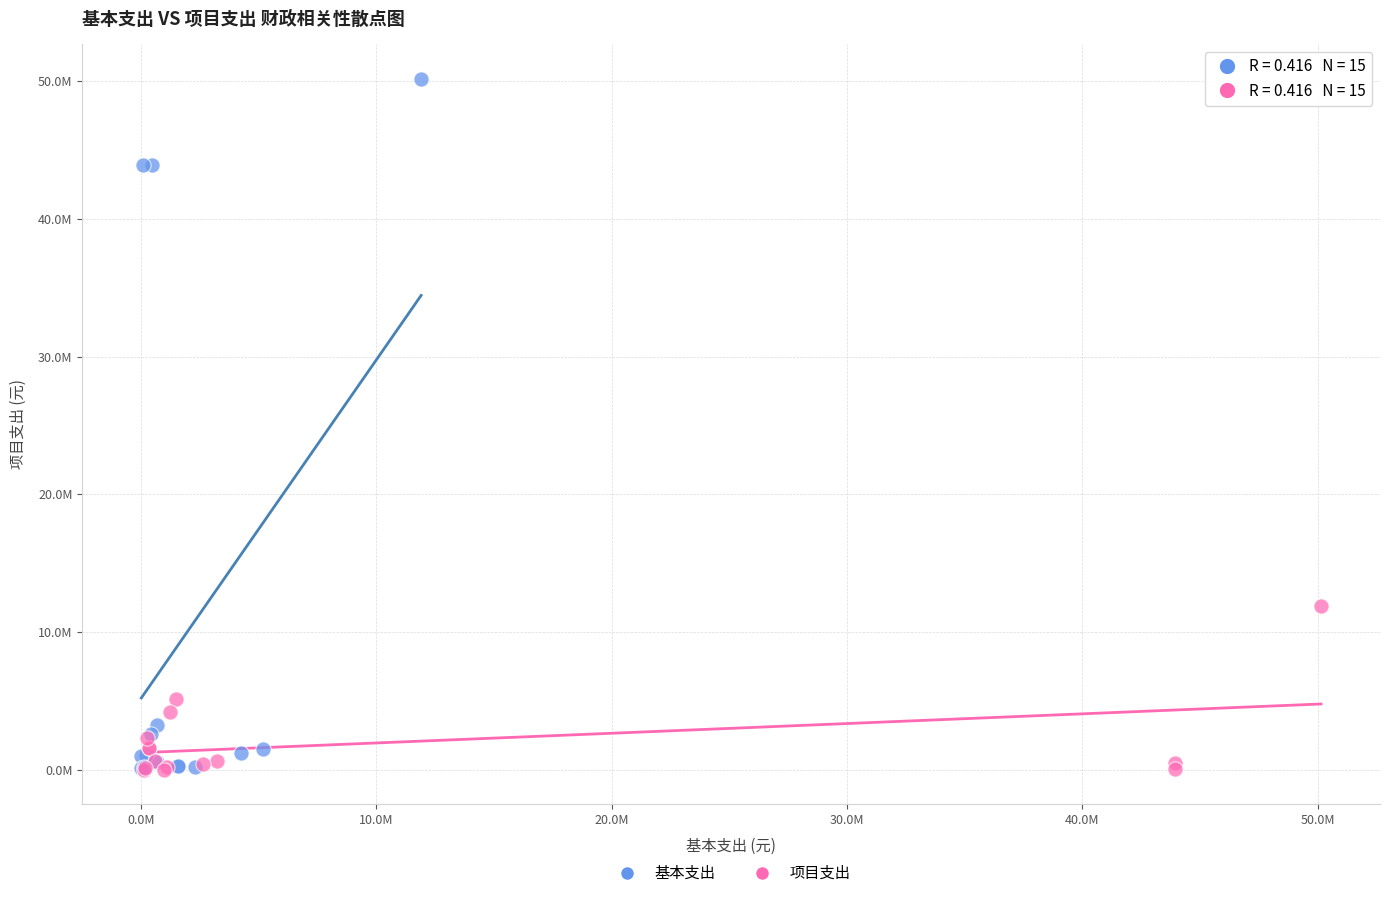

Which series reaches the maximum Y coordinate?

基本支出